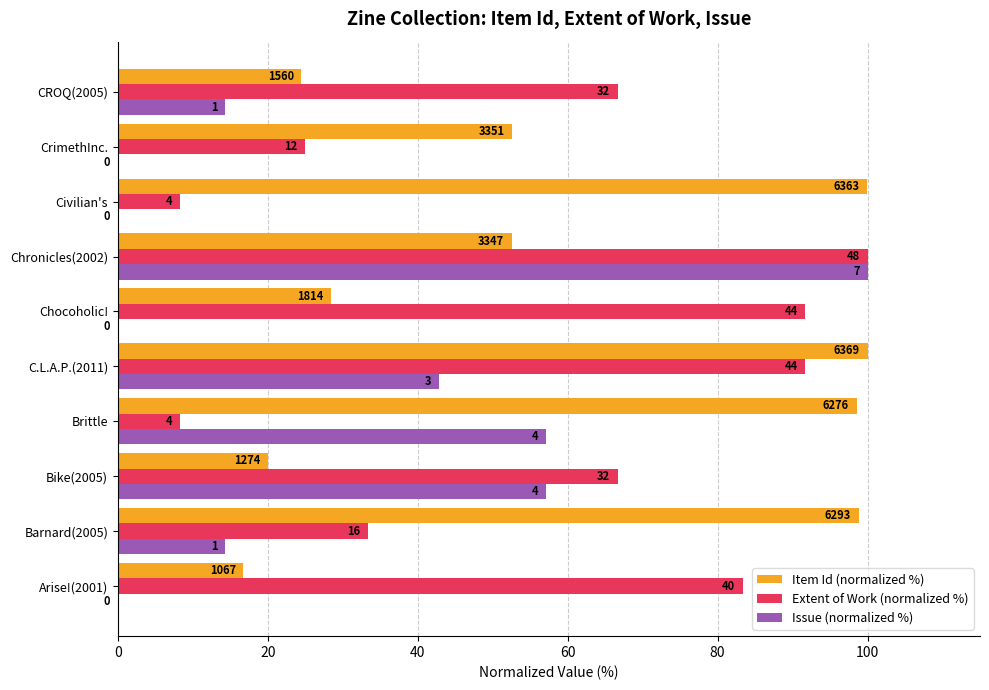

What are all the series names shown in the legend?

Item Id (normalized %), Extent of Work (normalized %), Issue (normalized %)